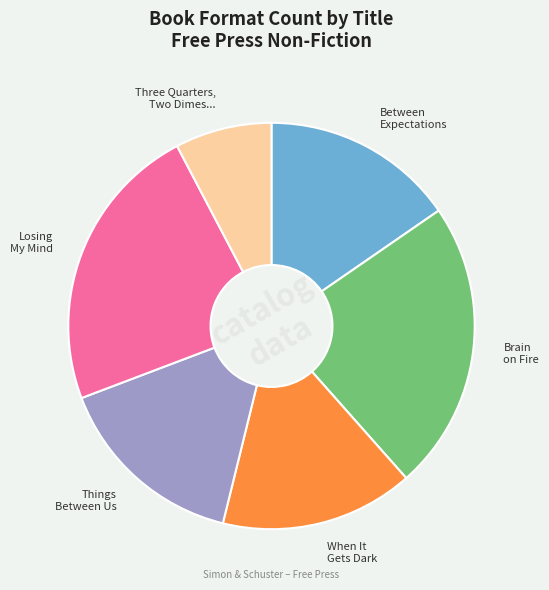

Is there any slice that represents more than half of the pie?

No